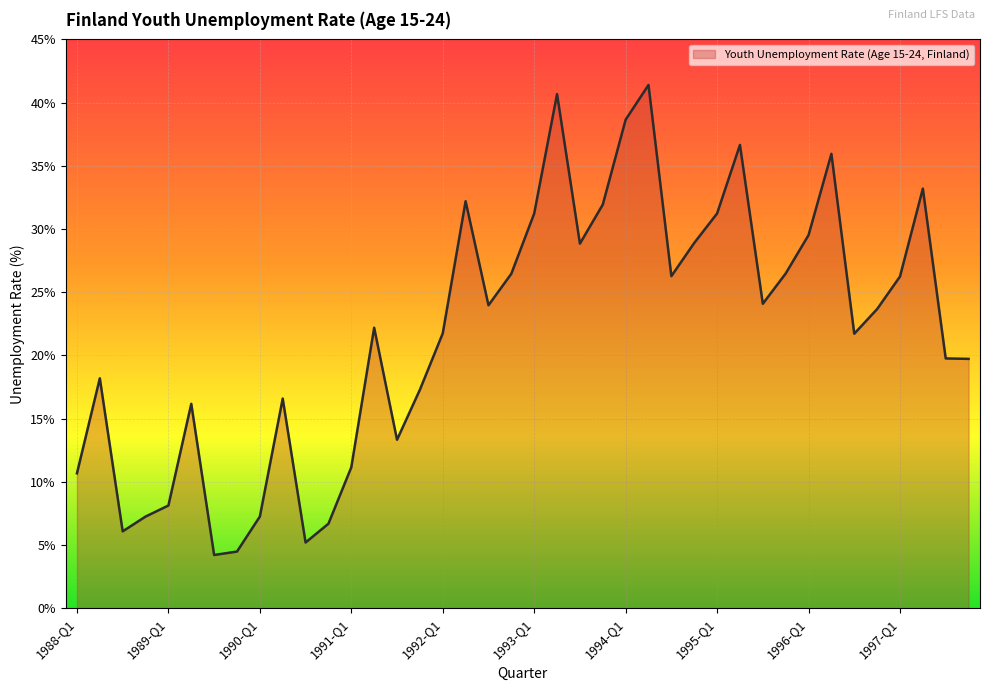

What is the difference between the maximum and minimum values?

37.2